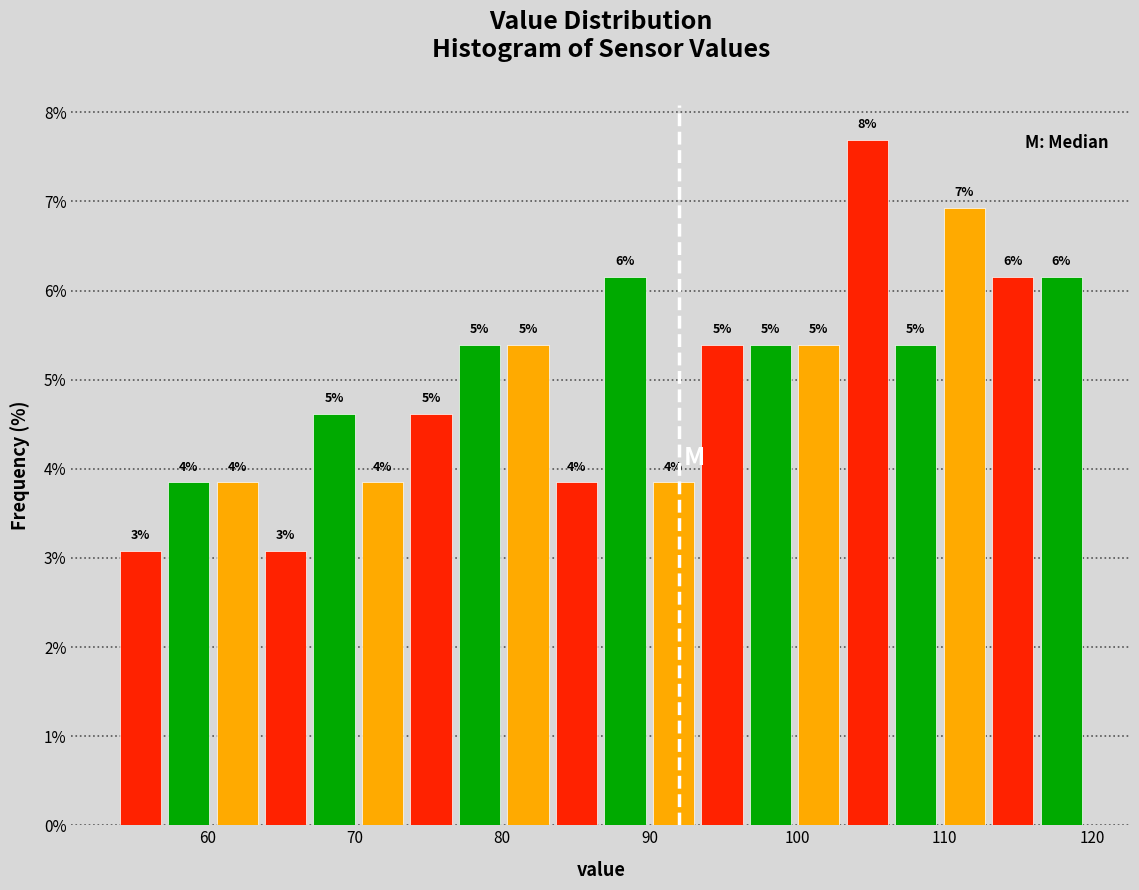

Around what value on the x-axis is the tallest bar? Give the approximate position of its centre, as read against the axis.

105